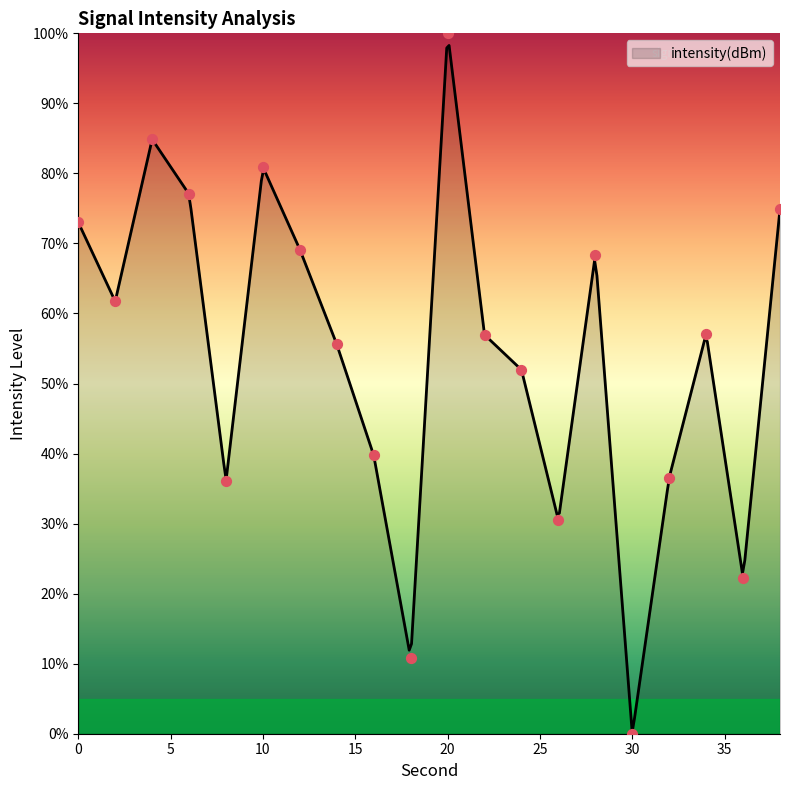

What is the ratio of the value at 10 to the value at 26?

2.7